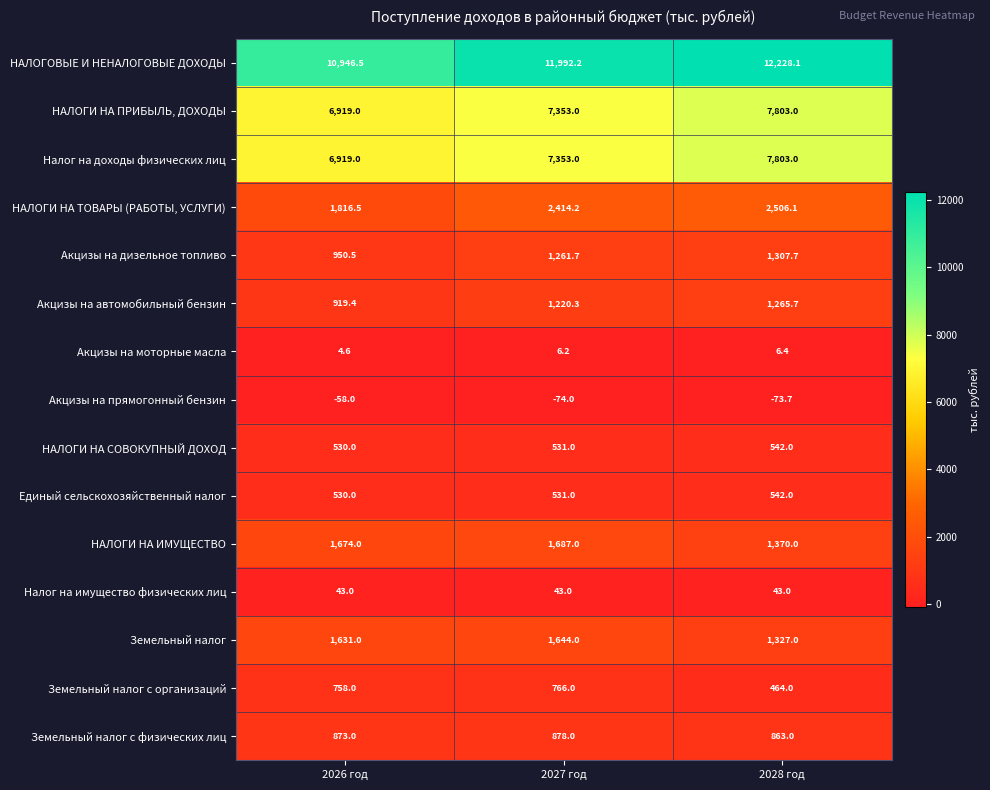

The НАЛОГИ НА ИМУЩЕСТВО series shows 1687.0 at 2027 год. True or false?

True